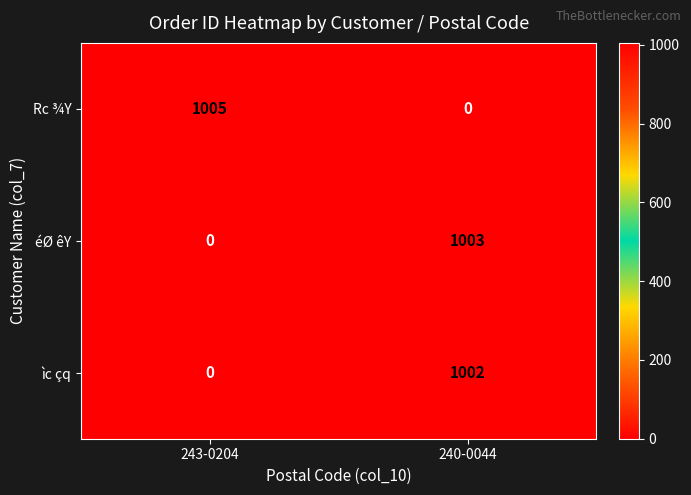

What is the sum of the éØ êY values at 240-0044 and 243-0204?

1003